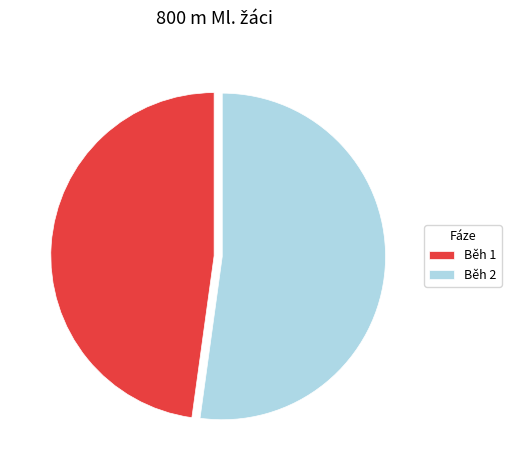

Which category has the smallest portion of the pie?

Běh 1